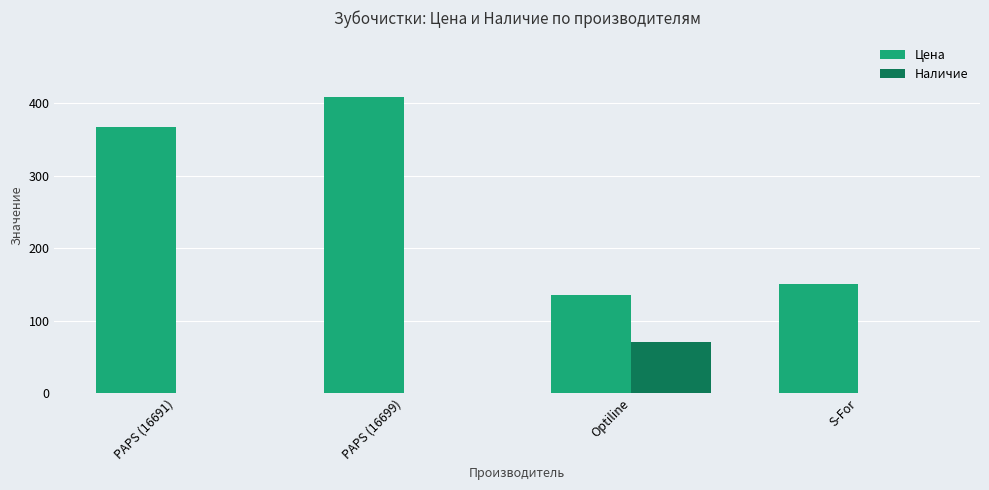

What is the spread (max minus min) of values at S-For?

151